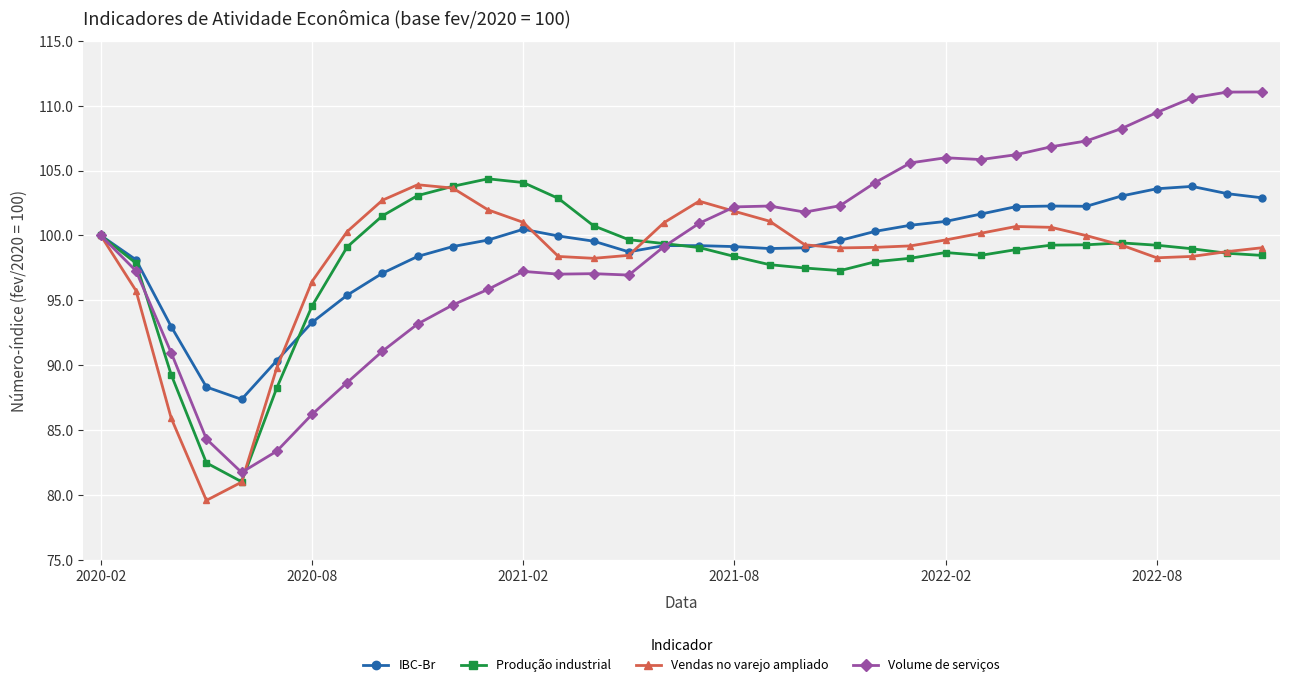

True or false: Produção industrial has more than 2 interior local peaks.

True